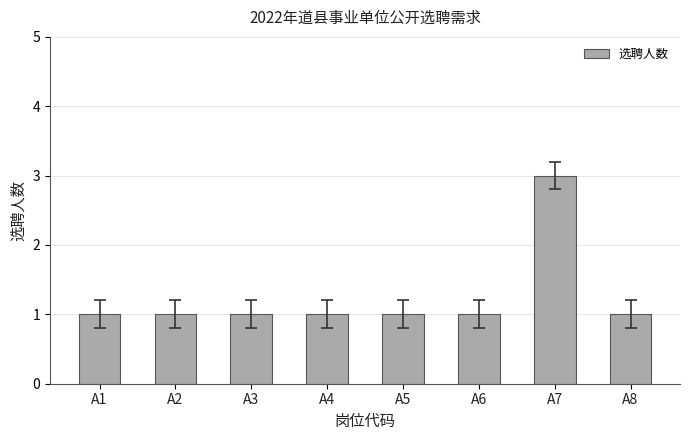

The value at A8 is 0. True or false?

False